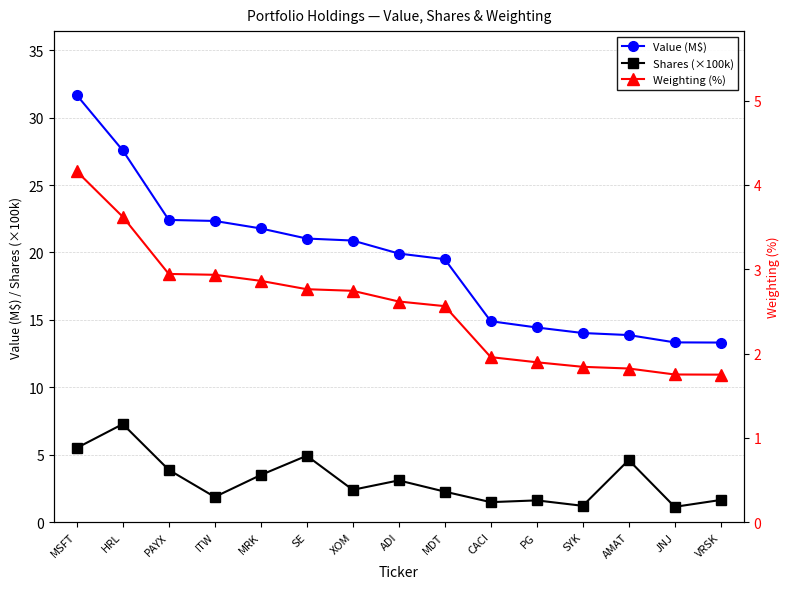

How many lines are shown in the chart?

3